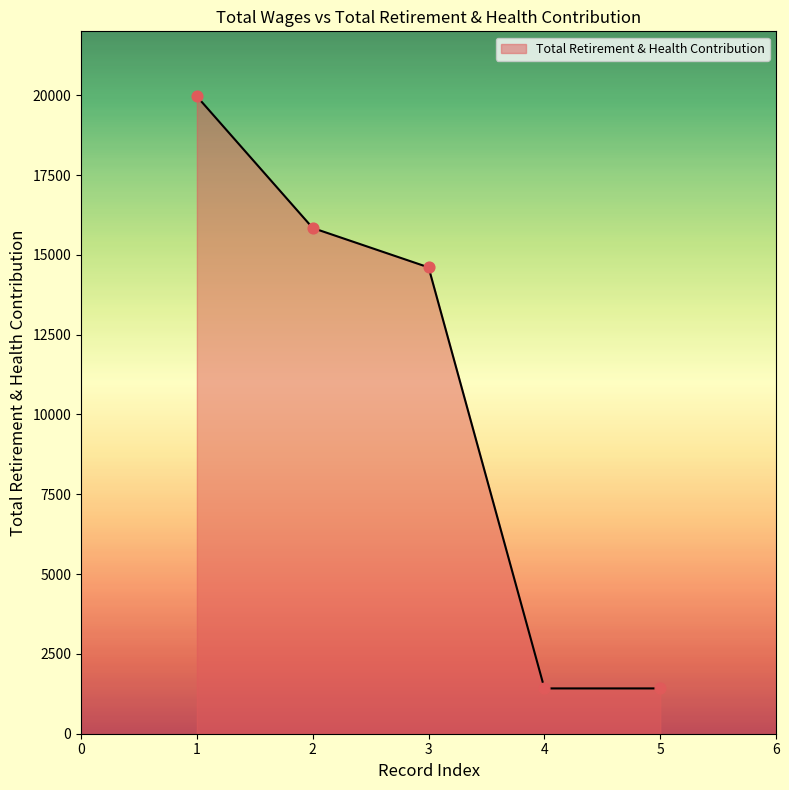

Approximately how many times larger is the value at 2 compared to 3?

1.1